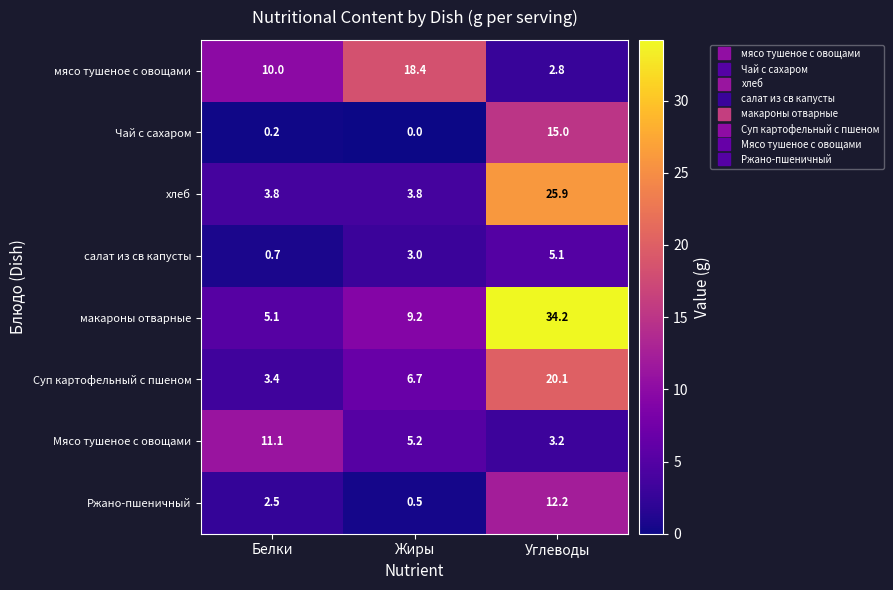

Which series changed the most between Белки and Углеводы?

макароны отварные